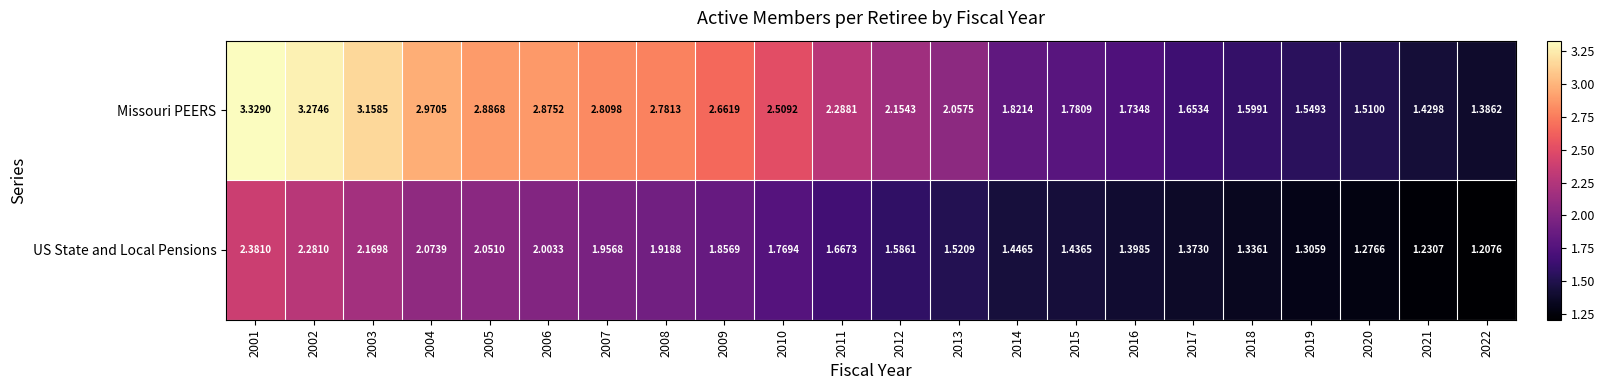

List the series in order of their peak value, highest first.

Missouri PEERS, US State and Local Pensions